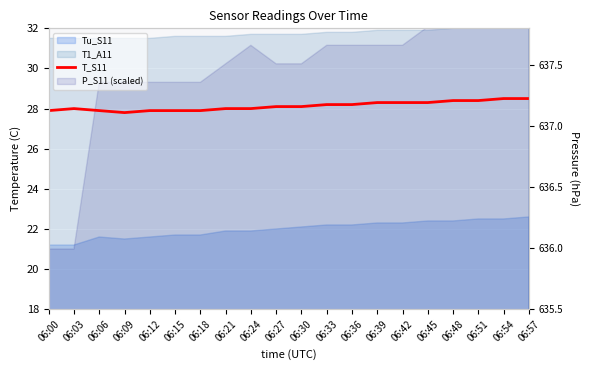

Is it true that T_S11 equals 44.6 at 06:06?

False